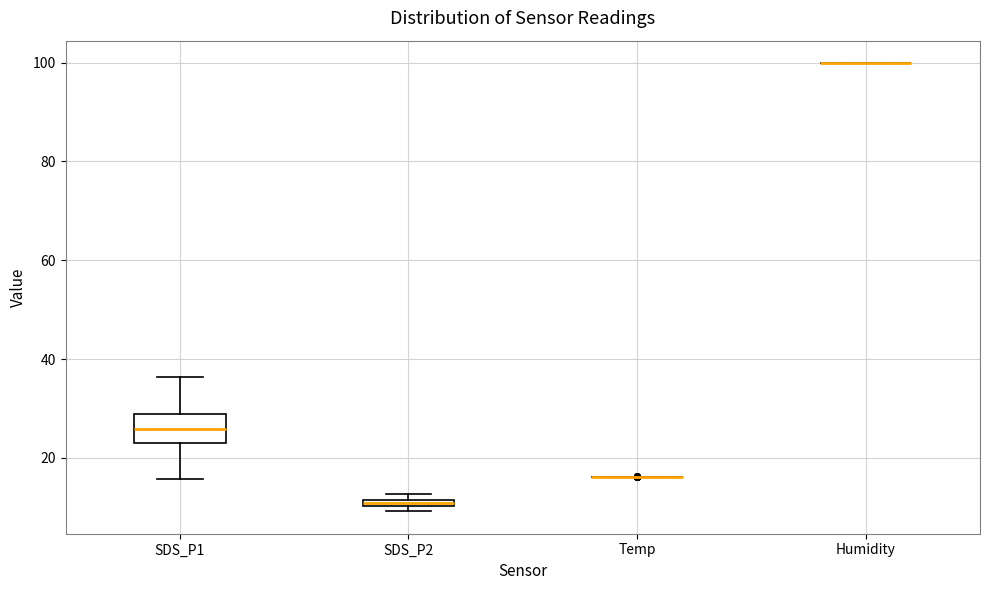

Which box is the tallest, from its lower edge to its upper edge?

SDS_P1